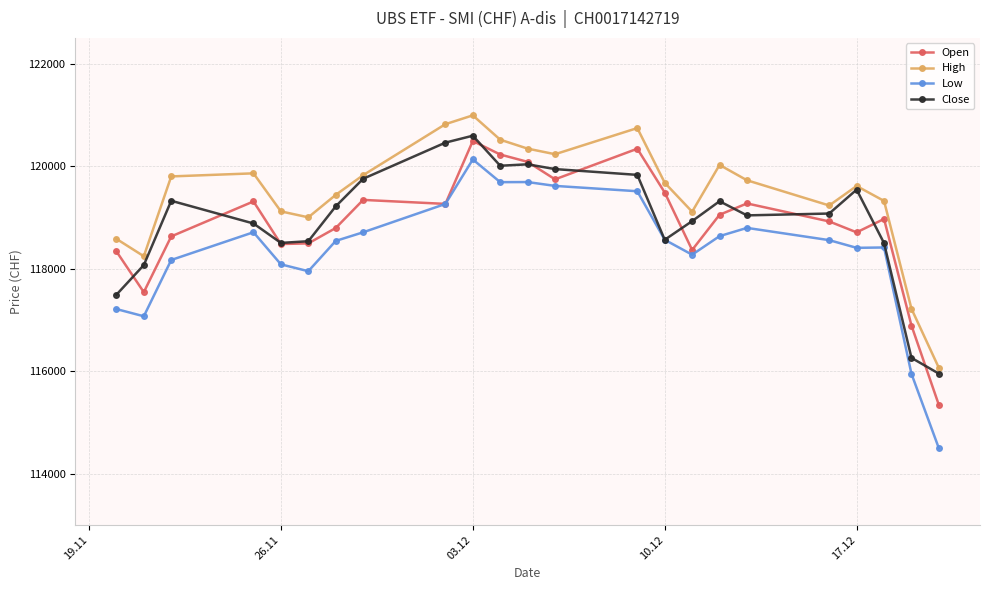

What is the value of the Open point at the 17th from the left?

119050